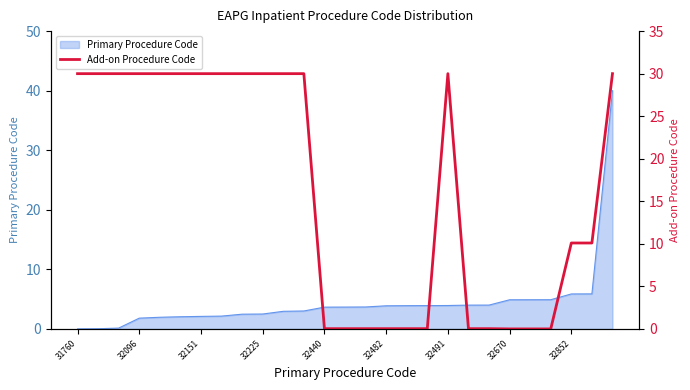

True or false: Primary Procedure Code has a value of 8.0 at 32670.

False